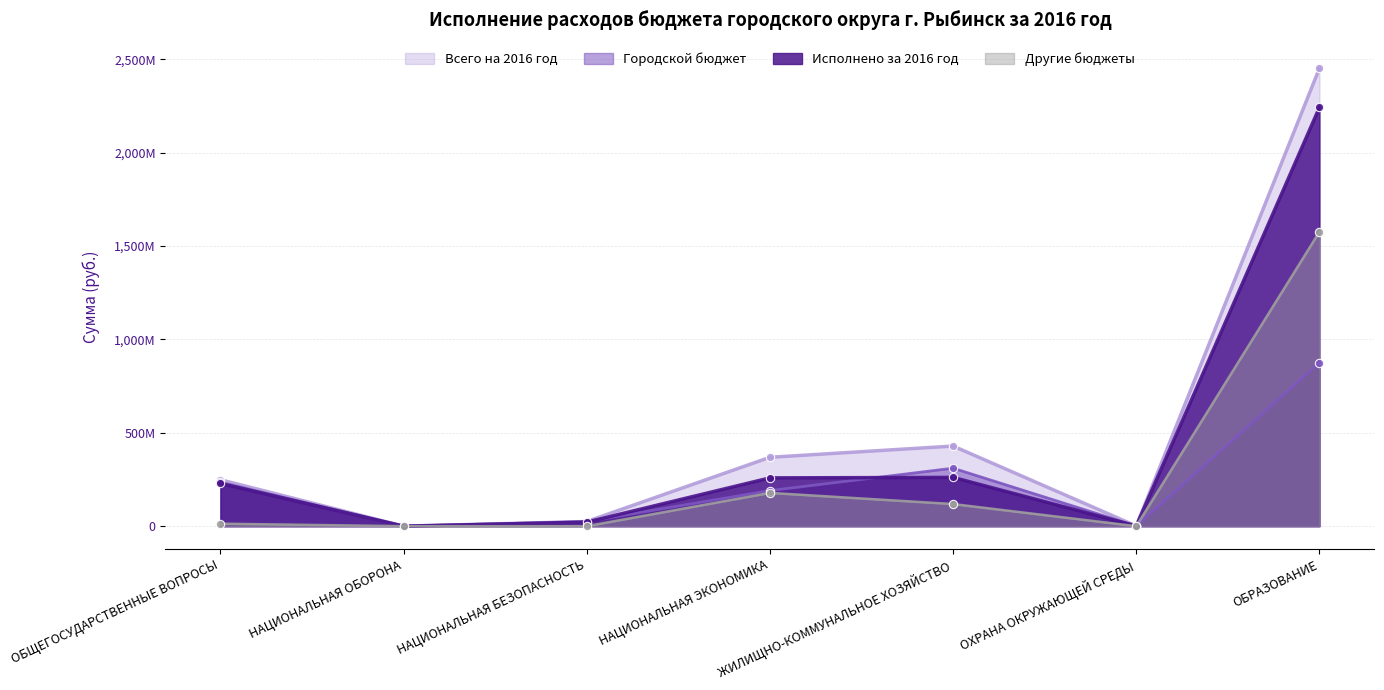

How many data points in Другие бюджеты are less than 13559229?

3